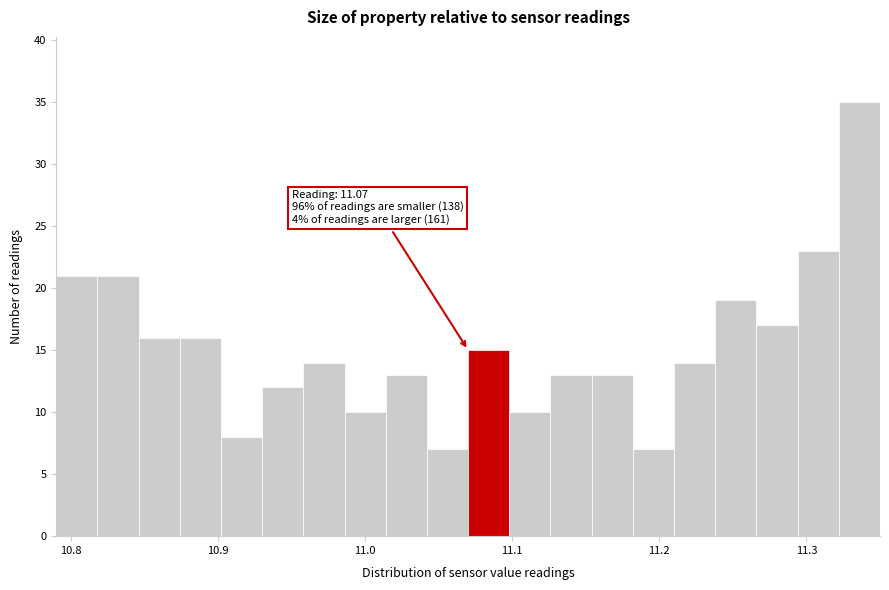

Read against the x-axis, roughly where is the centre of the tallest bar?

11.34